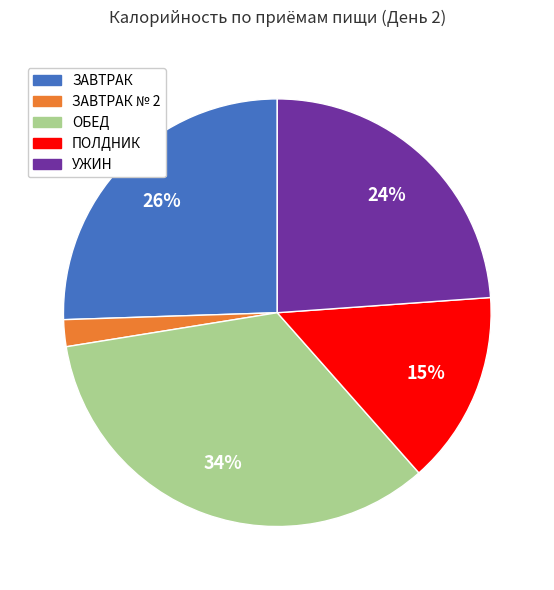

To the nearest percent, what is the average slice percentage?

20%